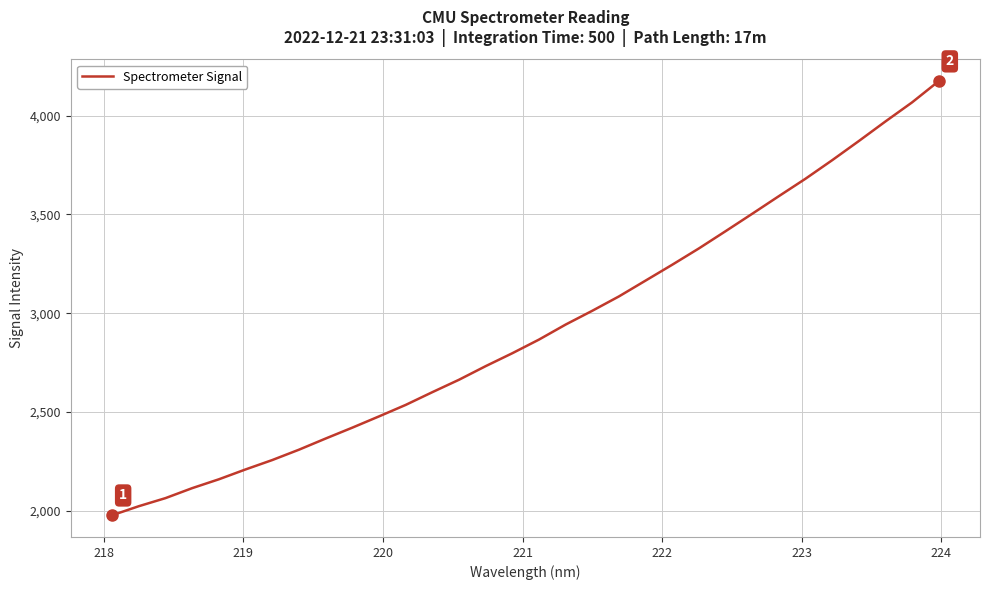

What is the smallest value displayed?

1976.4